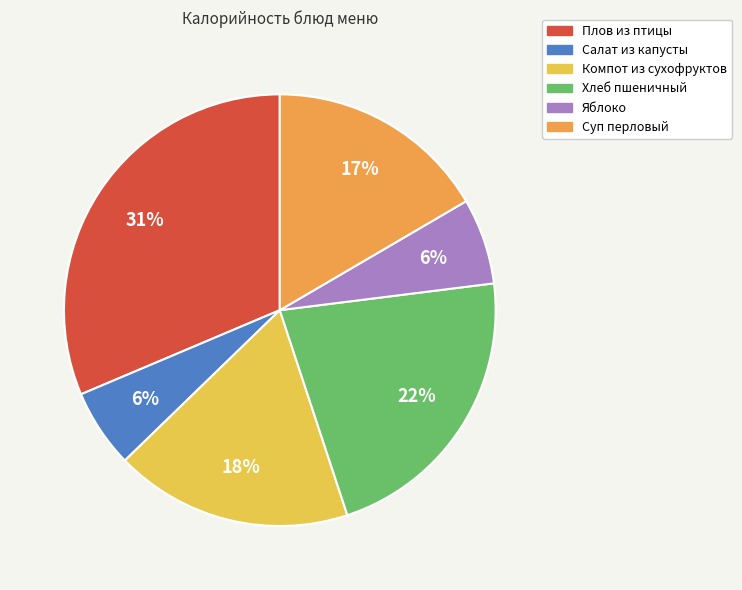

Between Яблоко and Хлеб пшеничный, which is larger?

Хлеб пшеничный